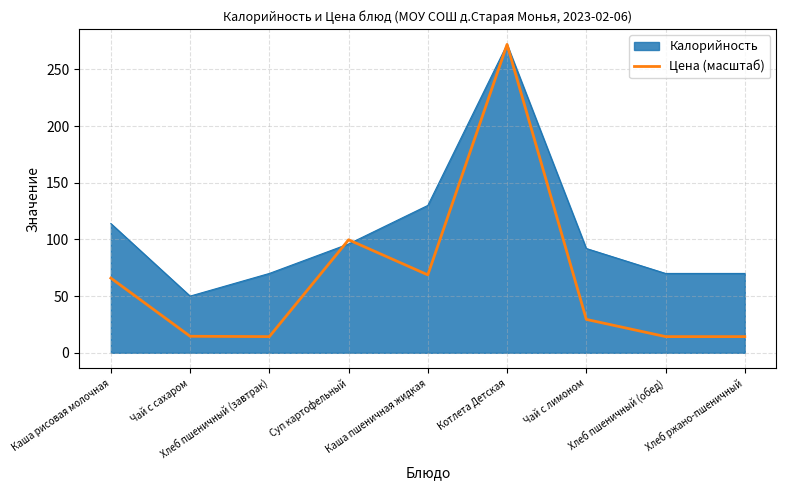

List the series in order of their overall mean, highest first.

Калорийность, Цена (масштаб)